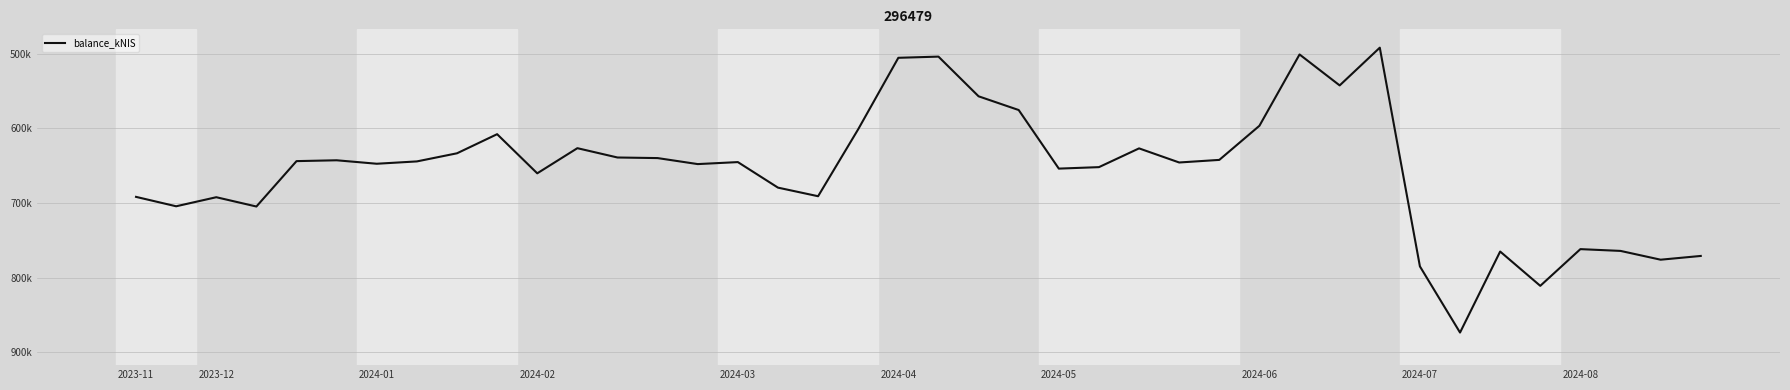

What is the value of the 10th point from the left?

607713.5